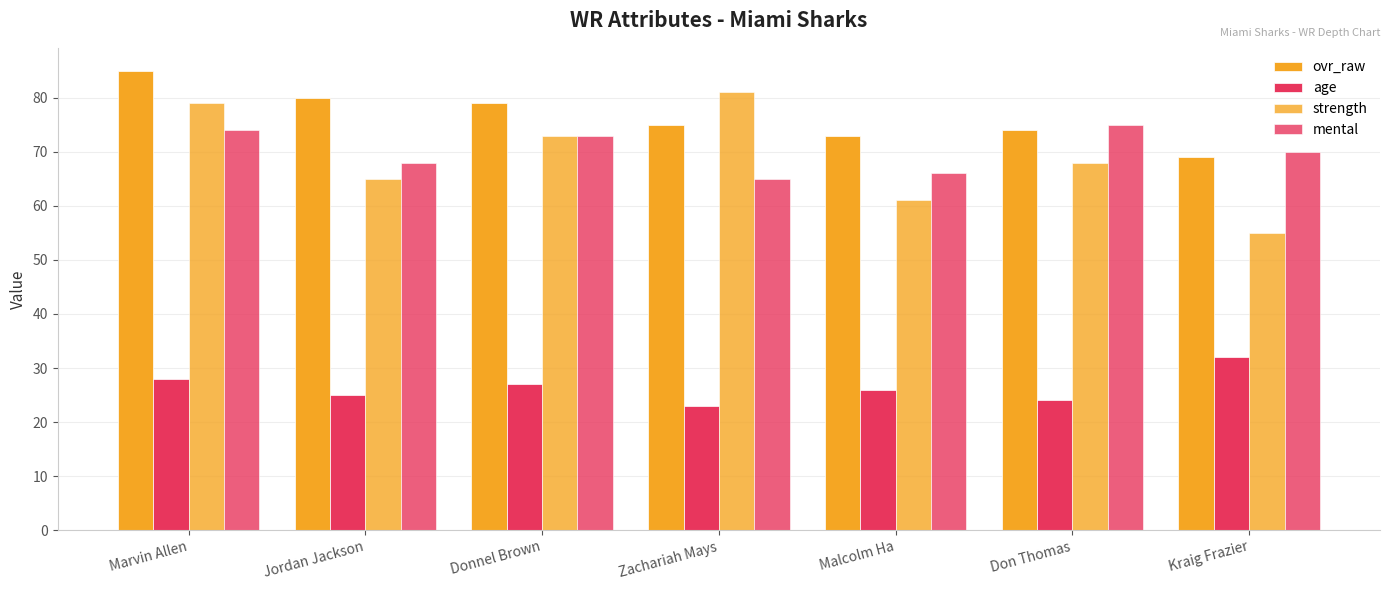

At which category is the sum across all series the highest?

Marvin Allen